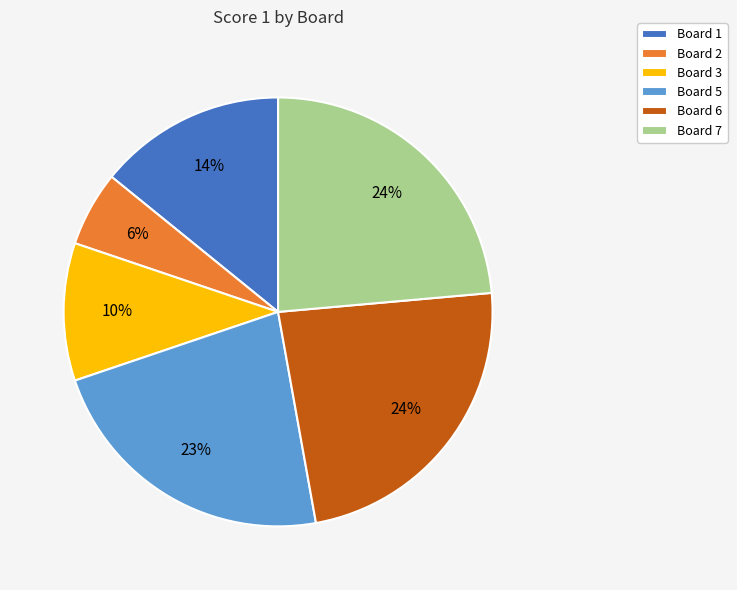

The Board 6 slice represents 24% of the pie. True or false?

True